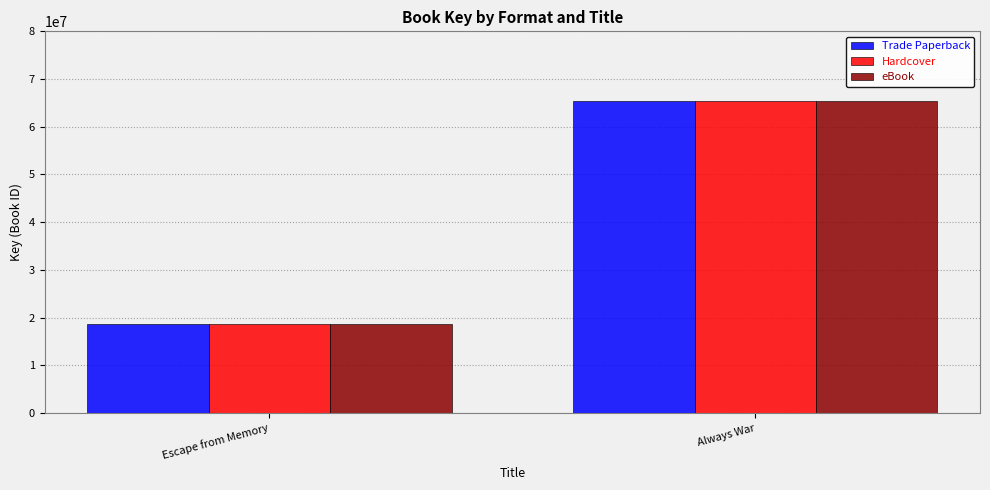

At which label is Hardcover closest to 41959198?

Escape from Memory